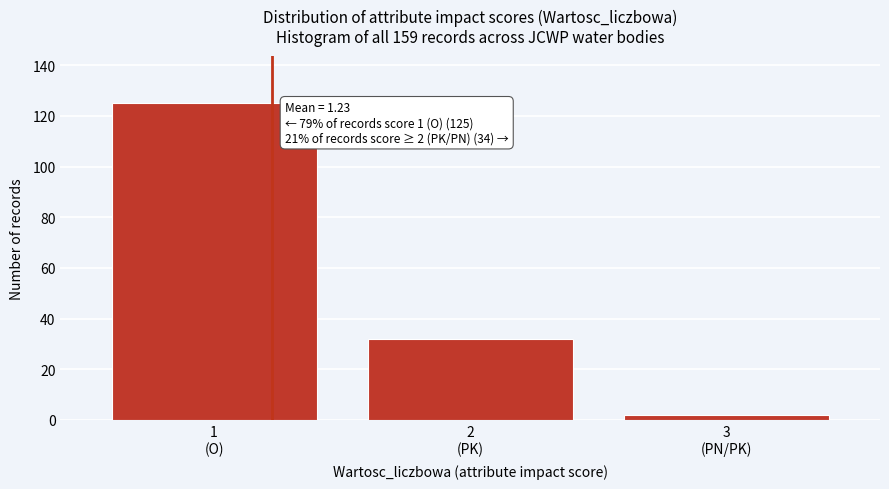

Reading right to left, list all the values displayed in this chart.

2	32	125